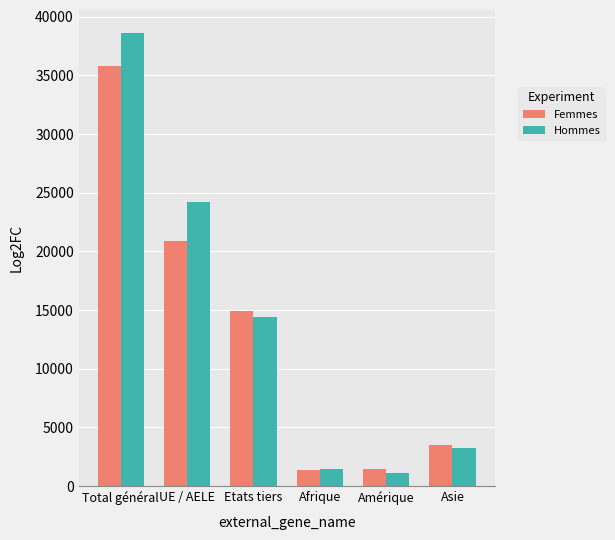

At which label is Hommes closest to 19883?

UE / AELE